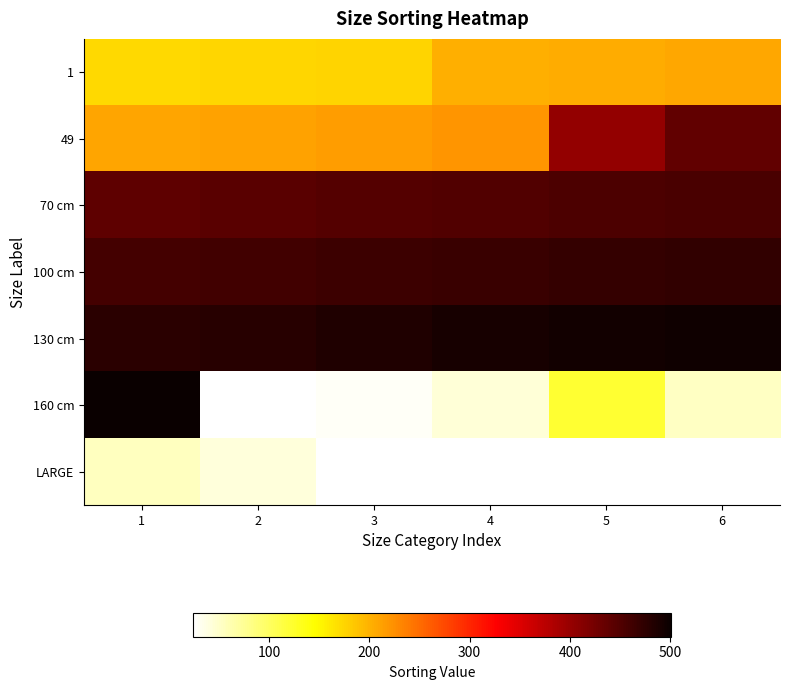

The 100 cm series shows 753.8 at 3. True or false?

False